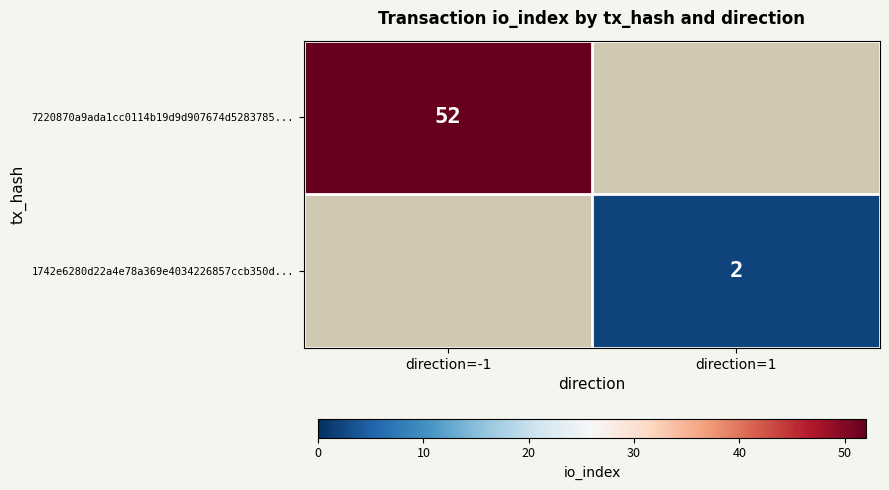

Which category has the highest value across all series?

direction=-1